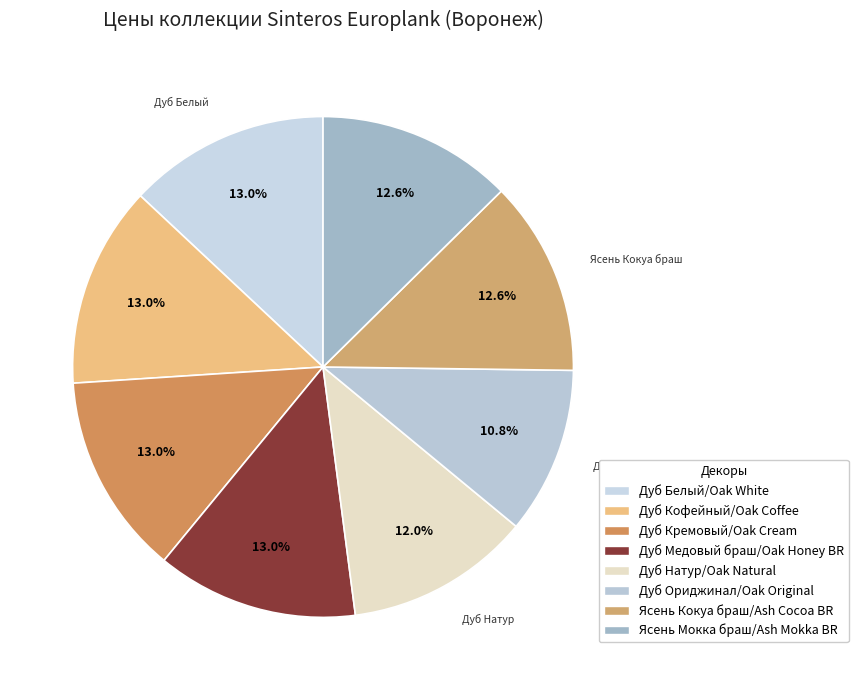

Which slice is the smallest?

Дуб Ориджинал/Oak Original